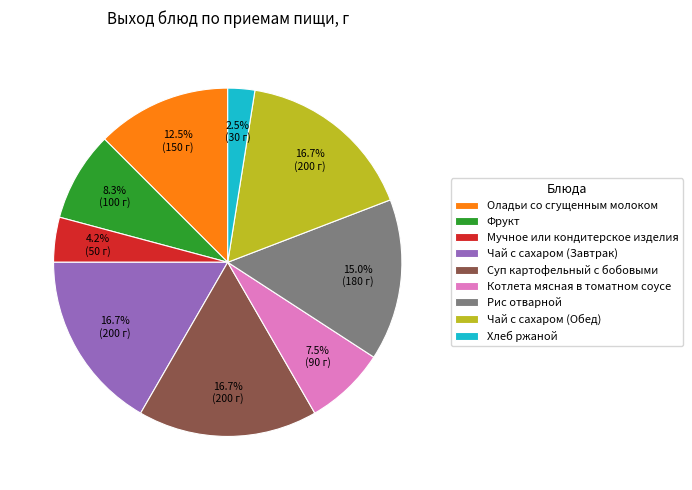

Does Хлеб ржаной represent more than half of the total?

No